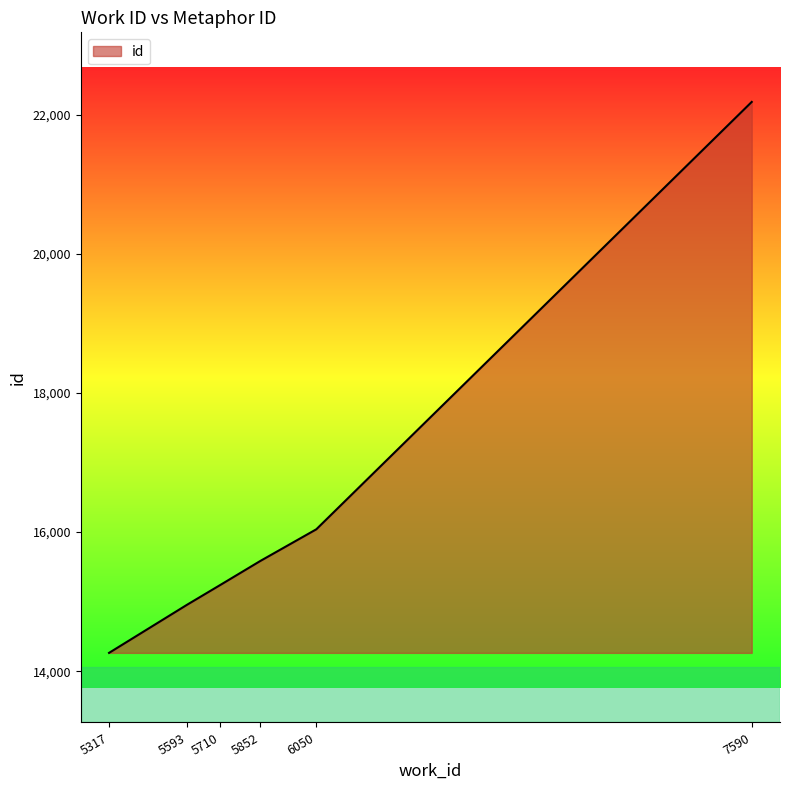

What is the difference between the maximum and minimum values?

7918